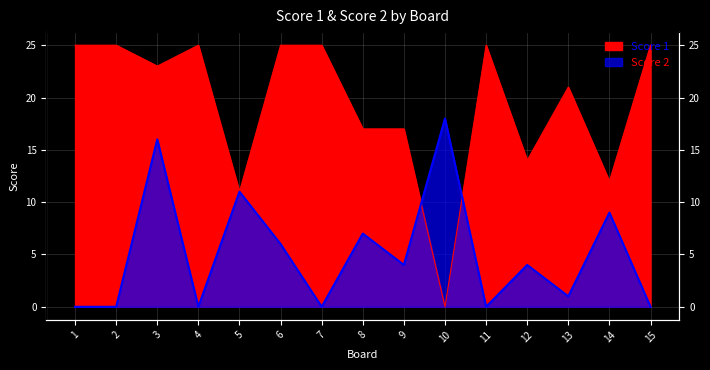

Which label corresponds to the smallest value in the chart?

10